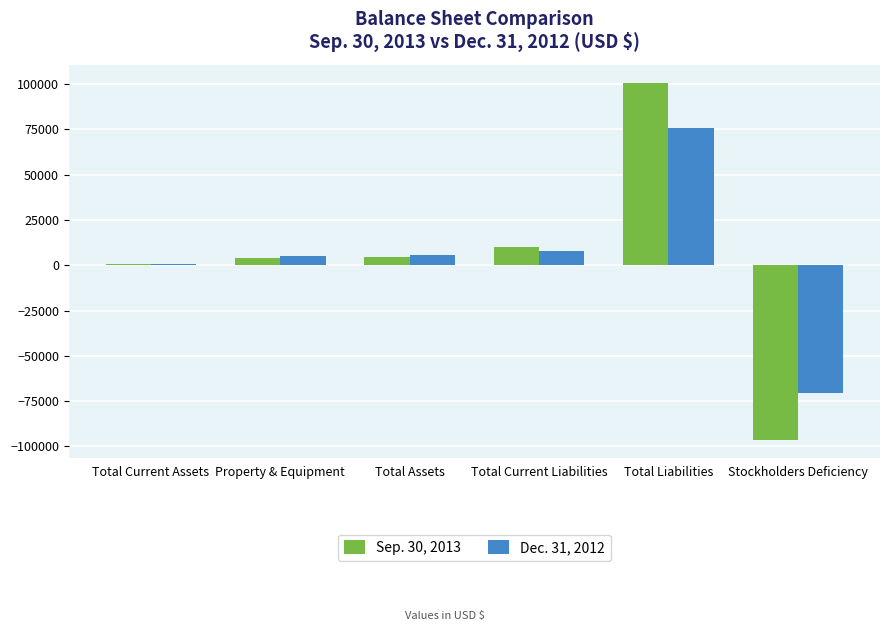

At which label does Sep. 30, 2013 reach its peak?

Total Liabilities